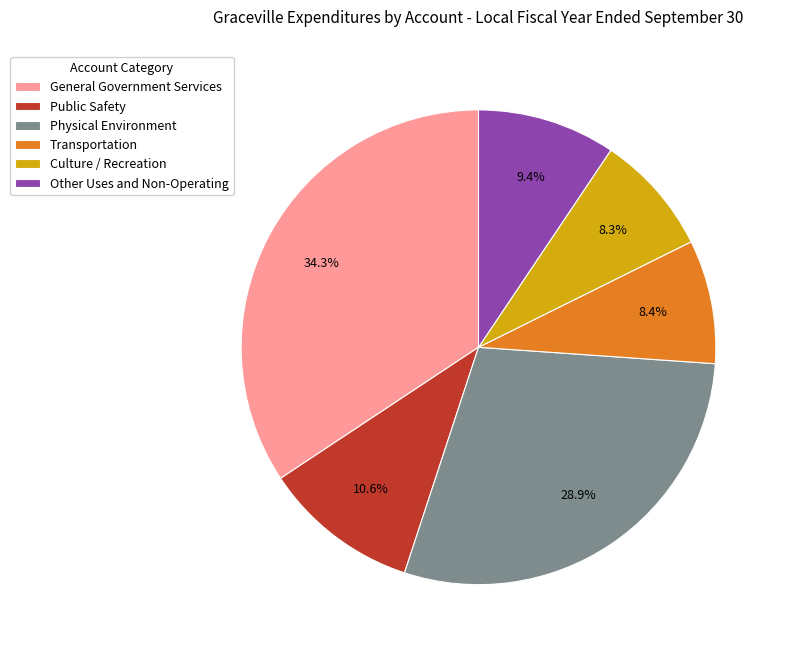

How many slices are in this pie chart?

6